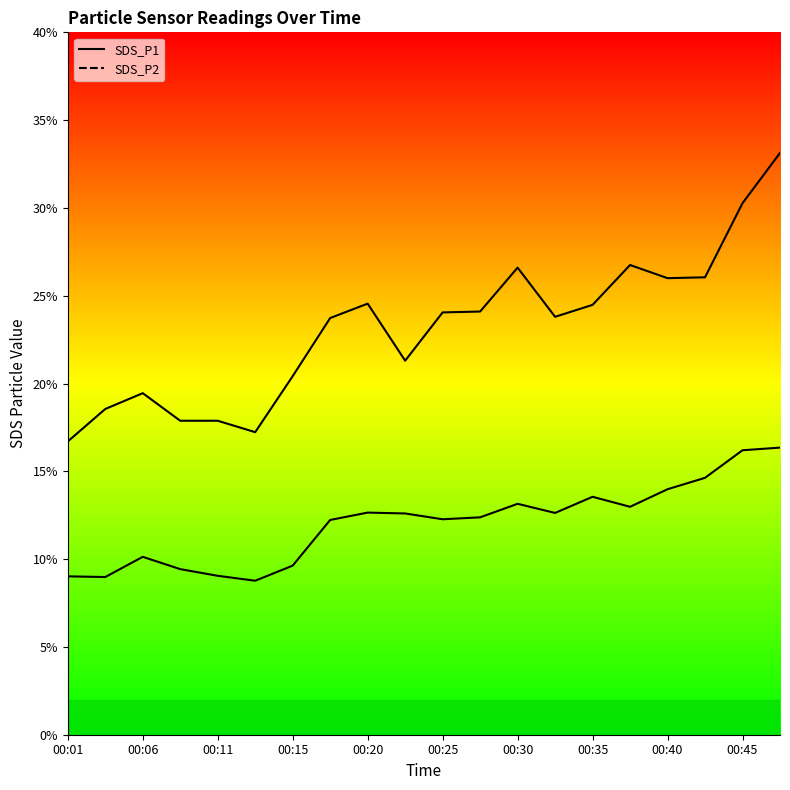

What are all the series names shown in the legend?

SDS_P1, SDS_P2